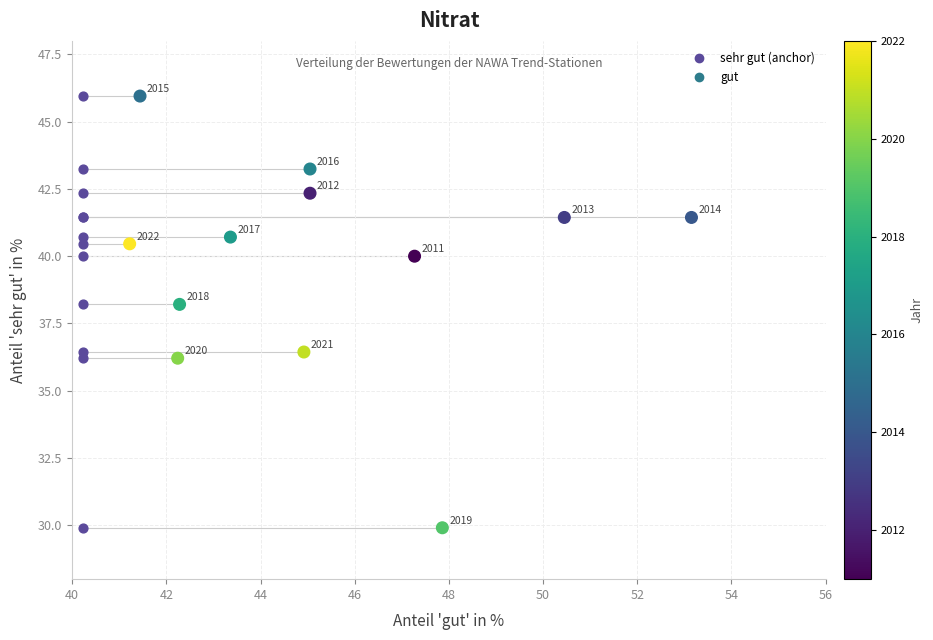

What are all the series names shown in the legend?

sehr gut (anchor), gut